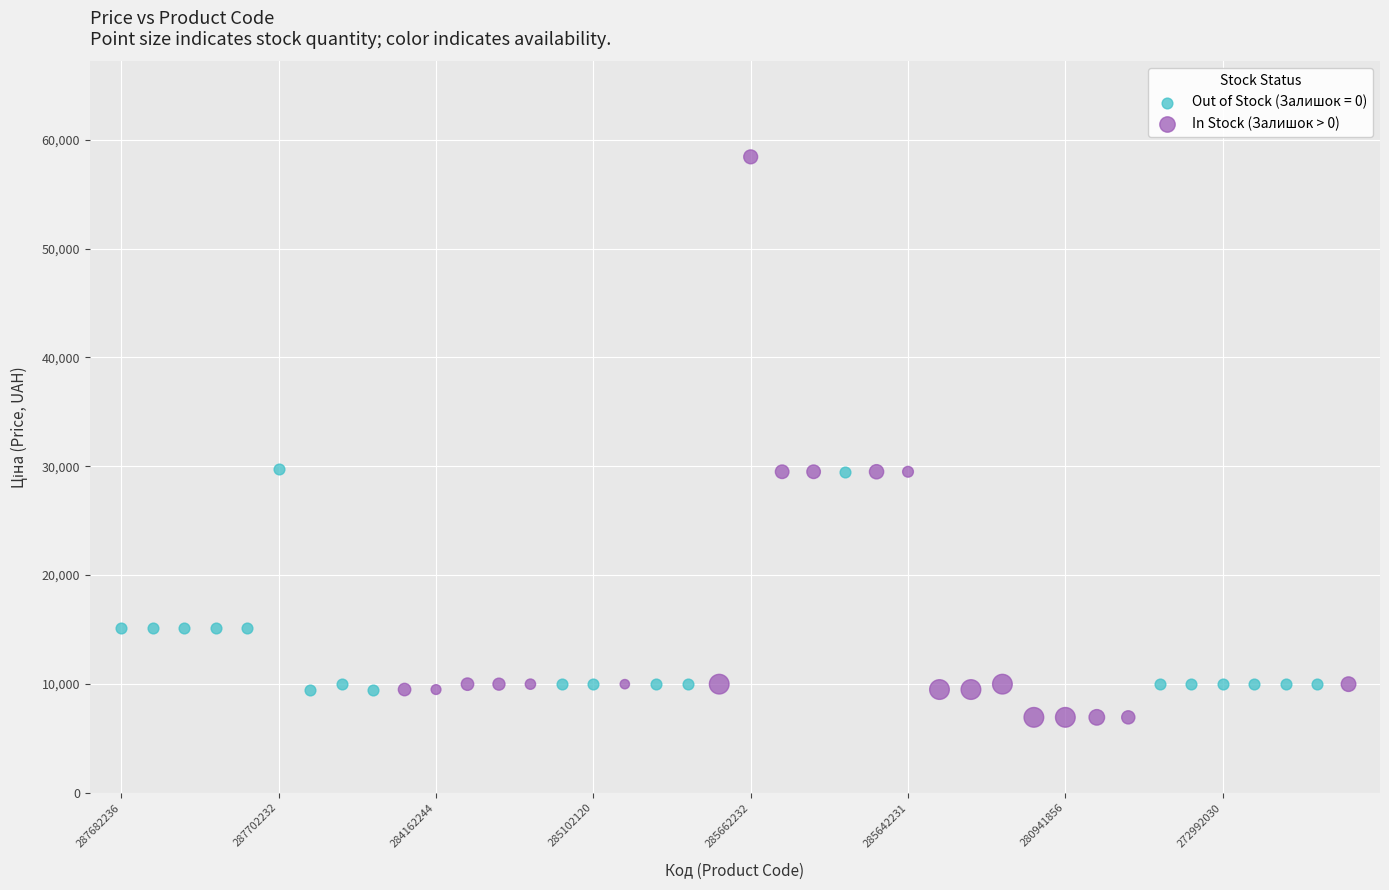

Which series has the largest Y range (max minus min)?

In Stock (Залишок > 0)